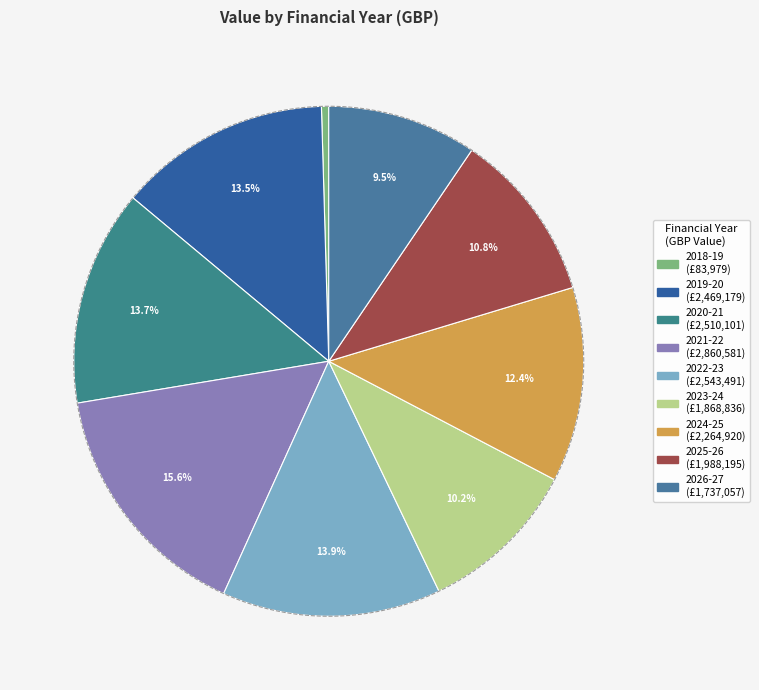

True or false: April 2022 - March 2023 accounts for 14% of the total.

True